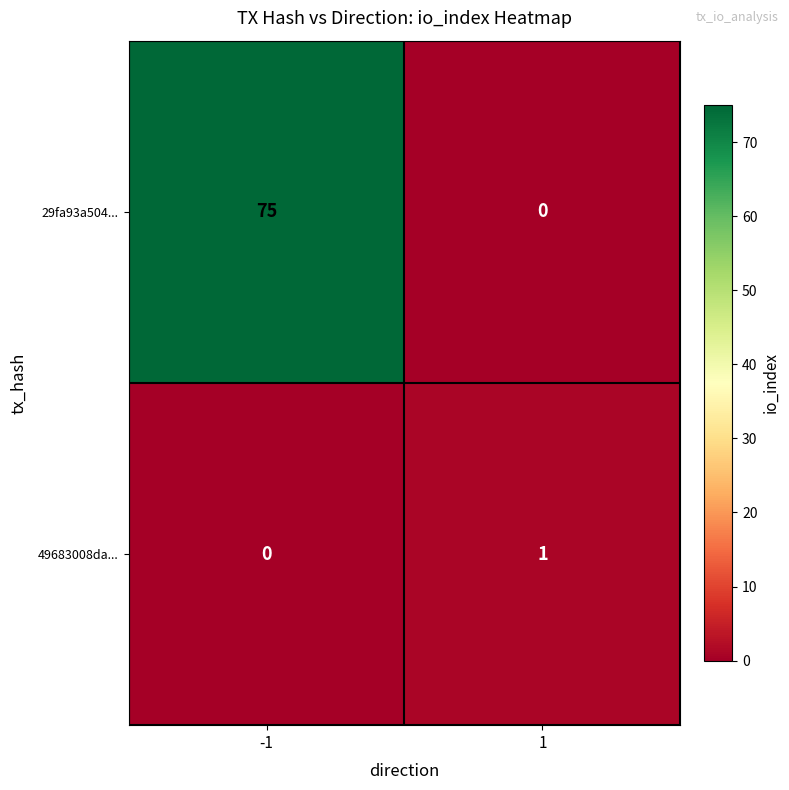

Rank the categories by 49683008da... value from highest to lowest.

1, -1